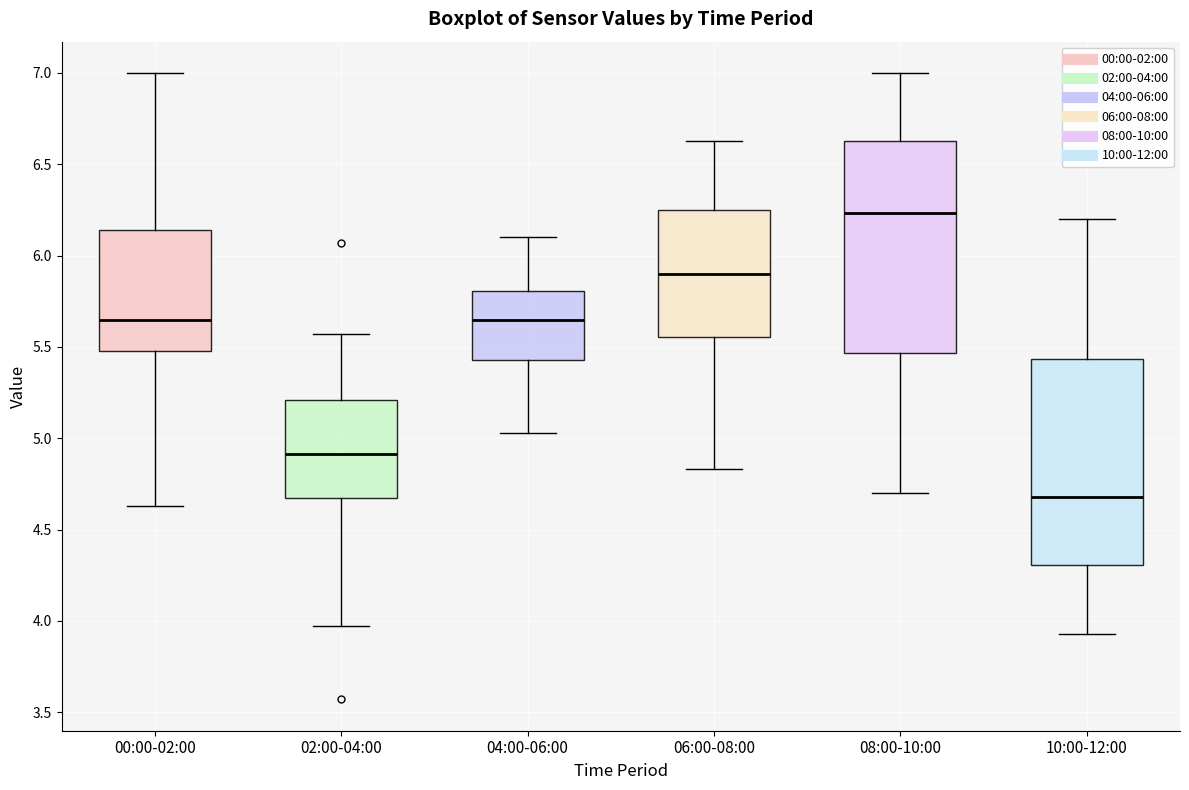

Which box has the lowest median line?

10:00-12:00